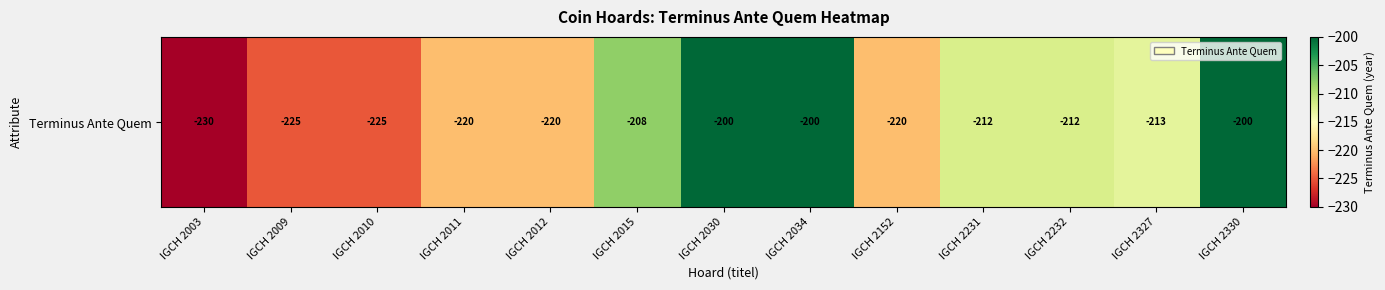

True or false: the data shows -125 at IGCH 2231.

False